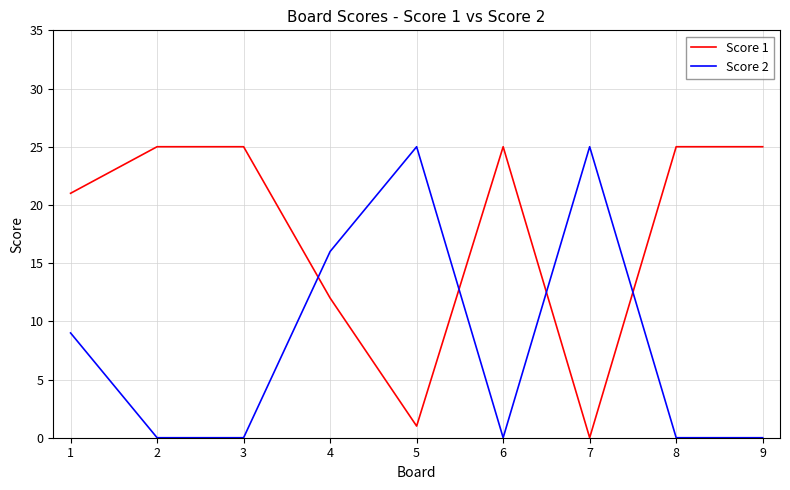

Where do Score 2 and Score 1 first cross each other?

3 and 4